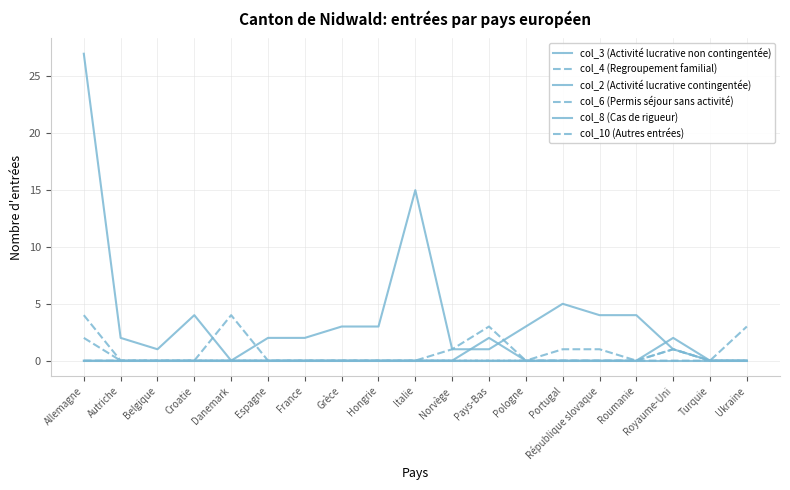

Does the chart have visible grid lines?

Yes